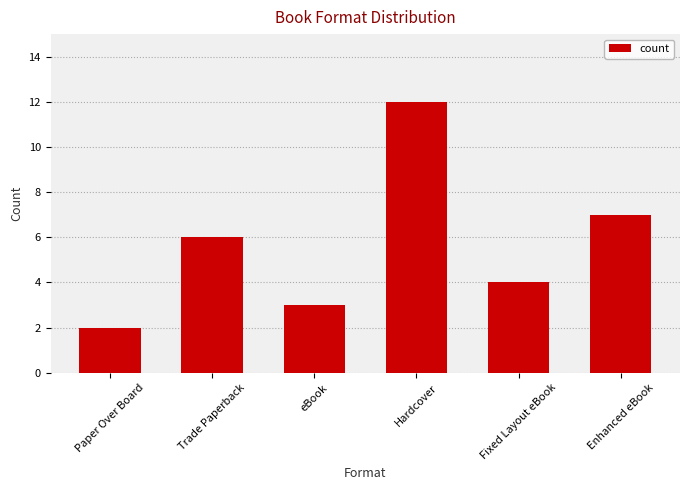

How many series are shown in this chart?

1